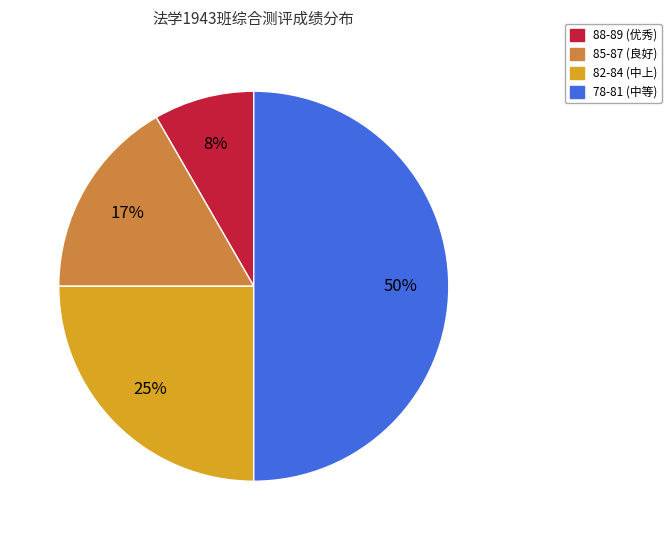

How many slices are in this pie chart?

4